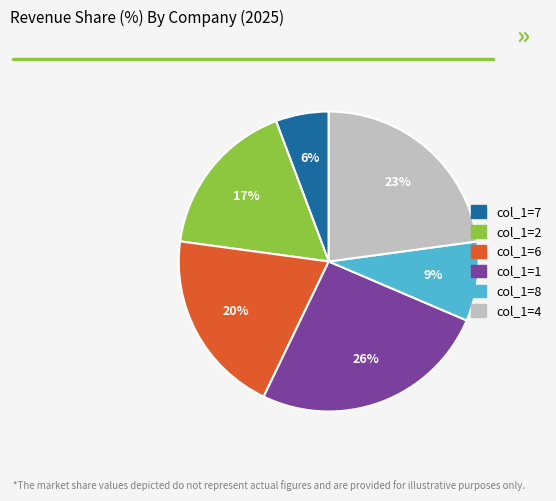

Do col_1=4 and col_1=8 together represent more than half of the pie?

No